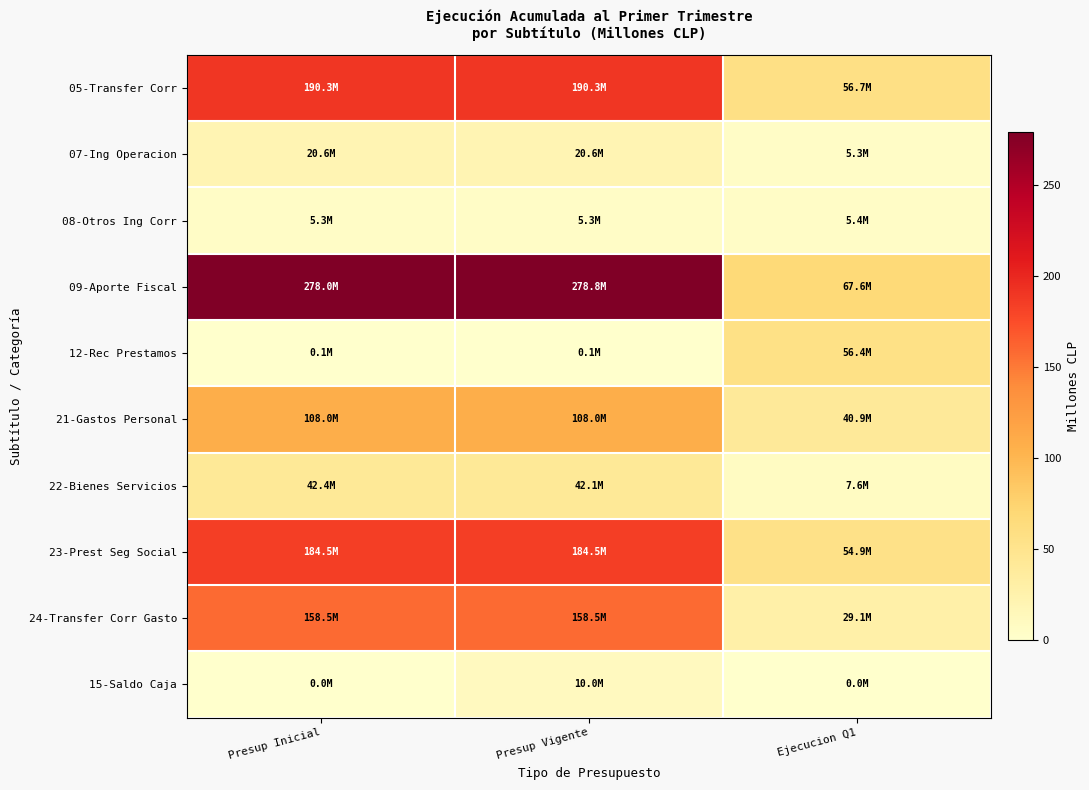

Rank the series at Ejecucion Q1 from lowest to highest value.

15-Saldo Caja, 07-Ing Operacion, 08-Otros Ing Corr, 22-Bienes Servicios, 24-Transfer Corr Gasto, 21-Gastos Personal, 23-Prest Seg Social, 12-Rec Prestamos, 05-Transfer Corr, 09-Aporte Fiscal